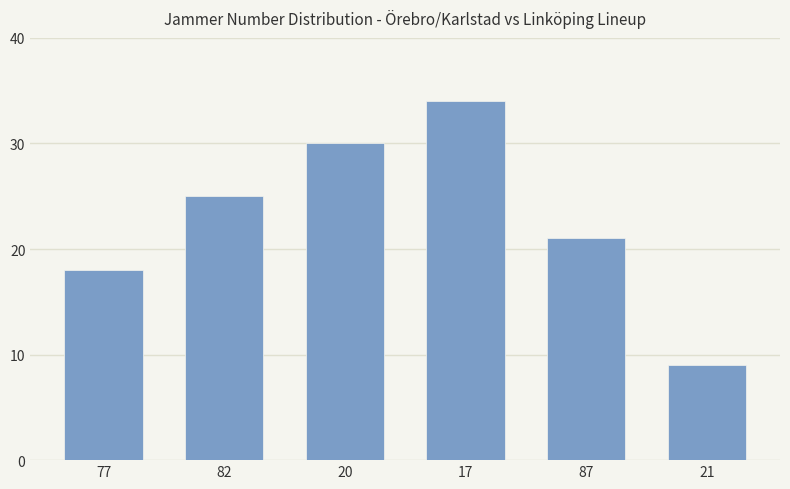

The value at 82 is 43. True or false?

False